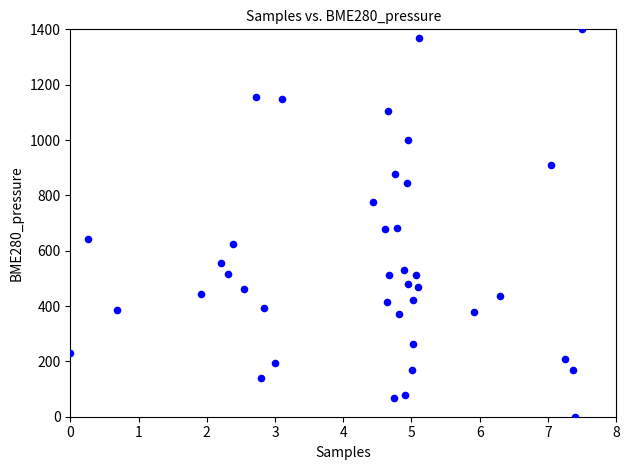

What is the range of Y values (max minus min)?

1400.0